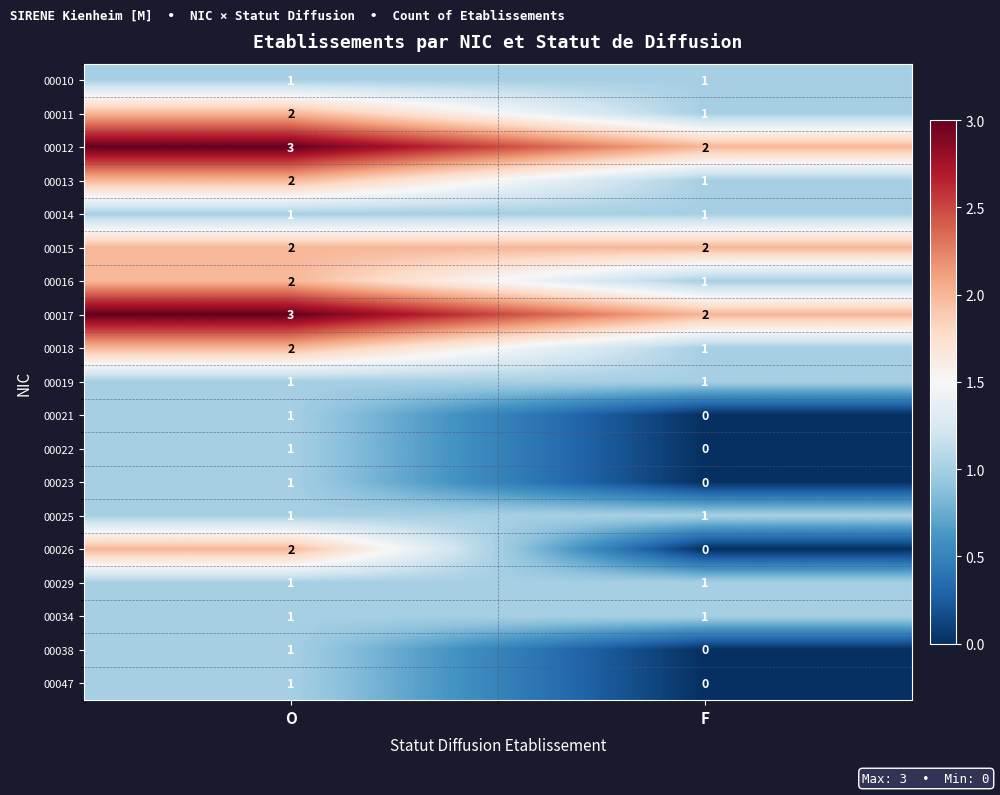

Which series has the widest spread of values?

00026